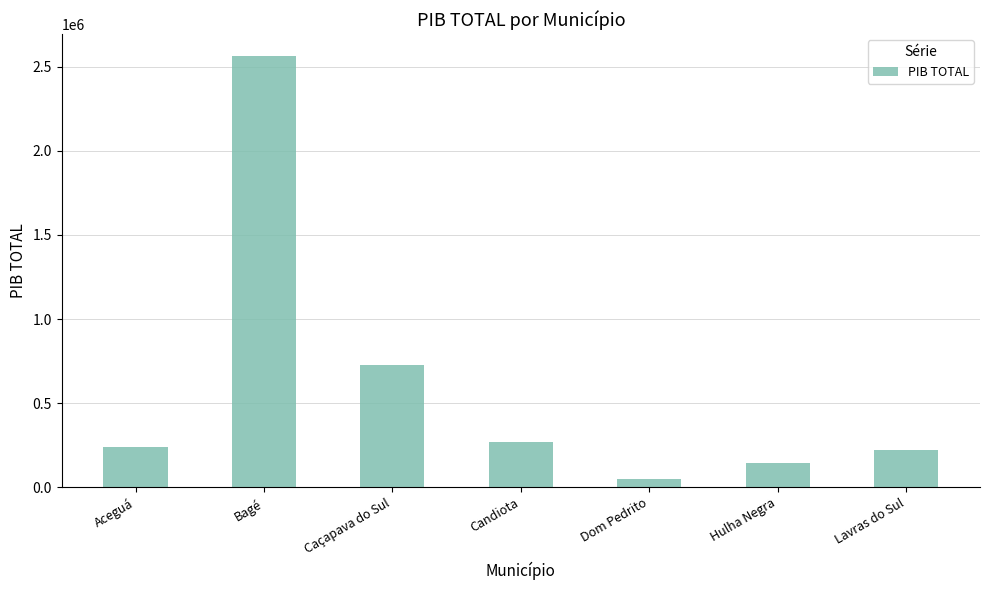

At which category does the chart reach its peak across all series?

Bagé